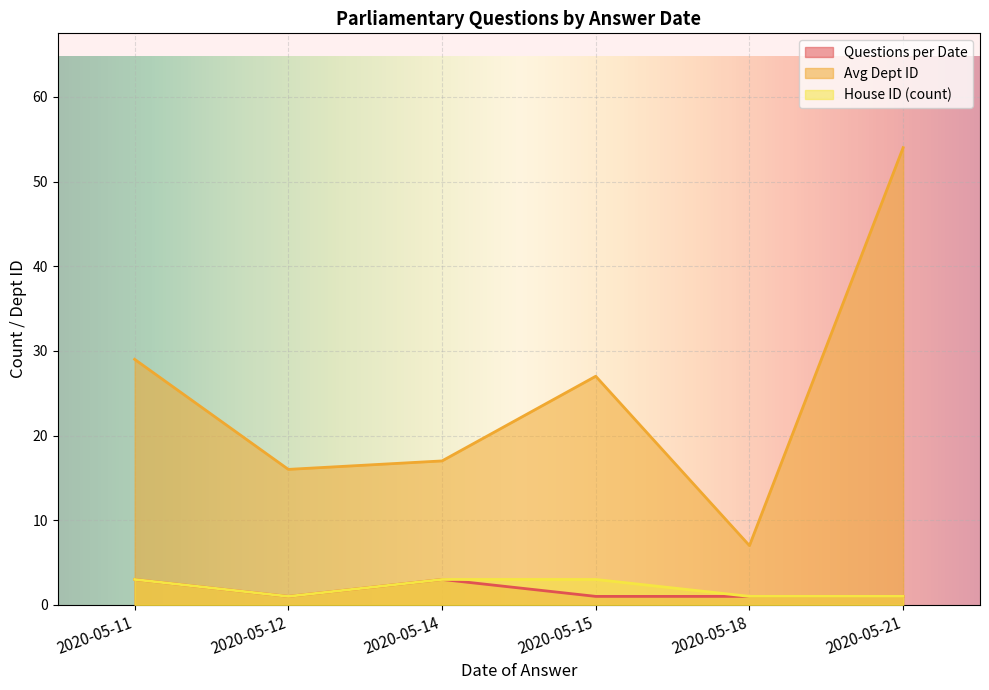

At which label does House ID (count) reach its minimum?

2020-05-12